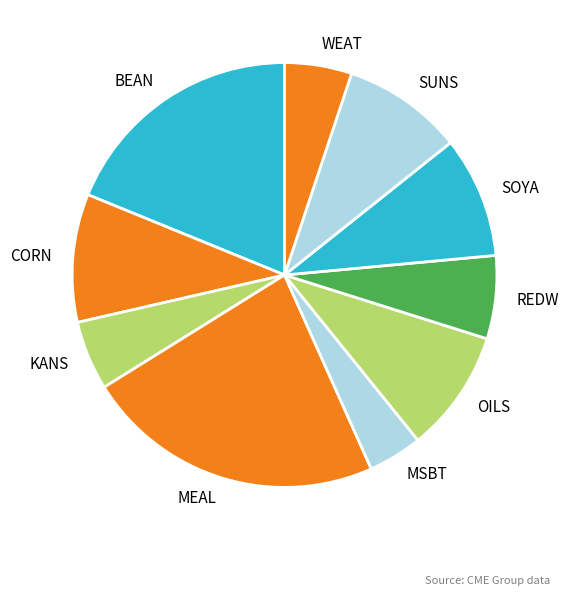

Between BEAN and SUNS, which is larger?

BEAN